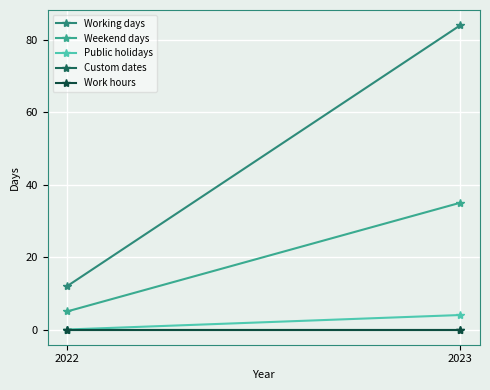

Reading right to left, what are all the values shown in this chart?

Working days: 84	12
Weekend days: 35	5
Public holidays: 4	0
Custom dates: 0	0
Work hours: 0	0